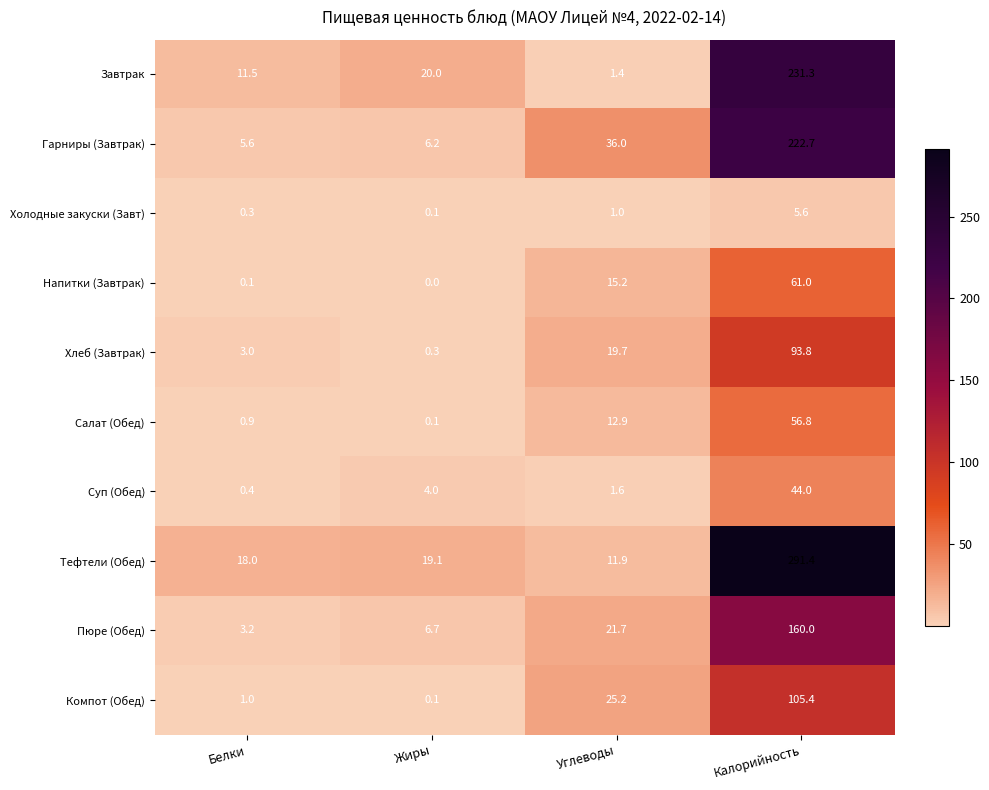

Which category has the highest value in the Пюре (Обед) series?

Калорийность